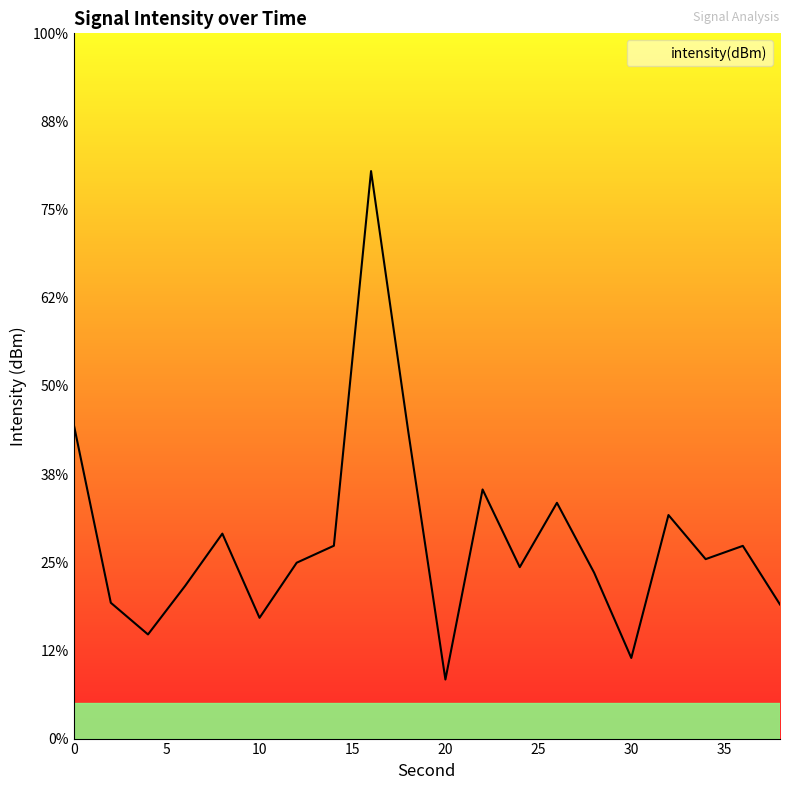

What is the change in value from 8 to 32?

+0.4